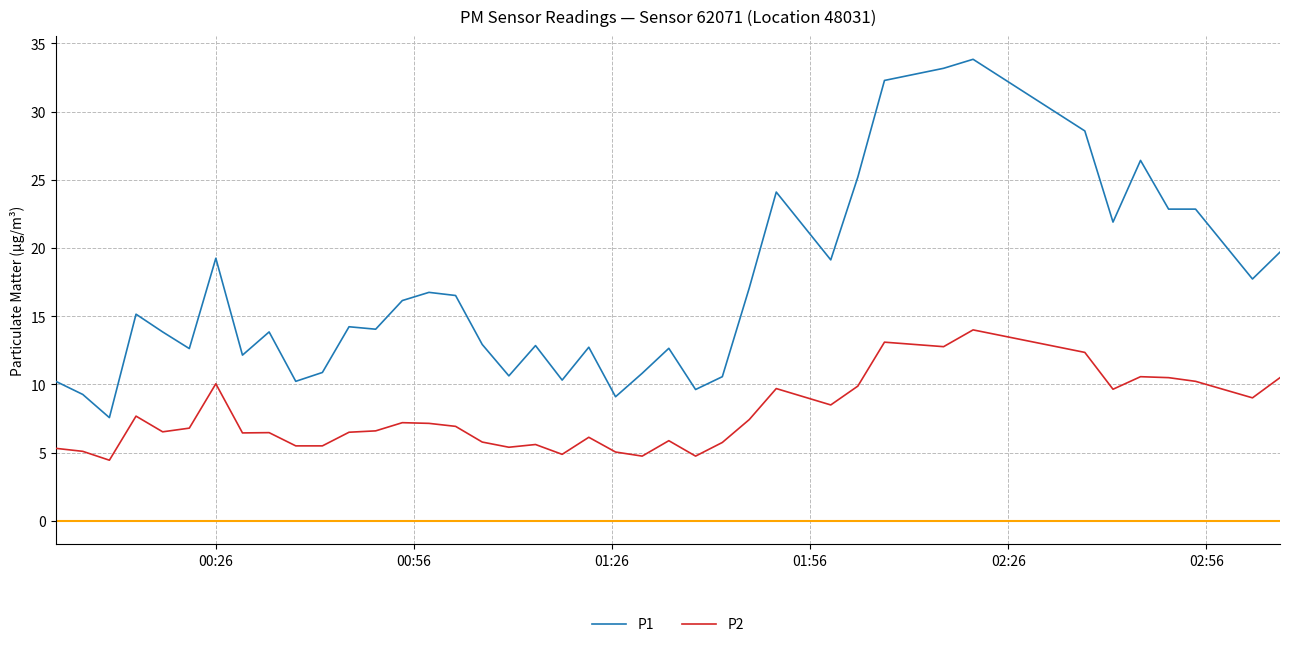

List the series in order of their peak value, lowest first.

P2, P1